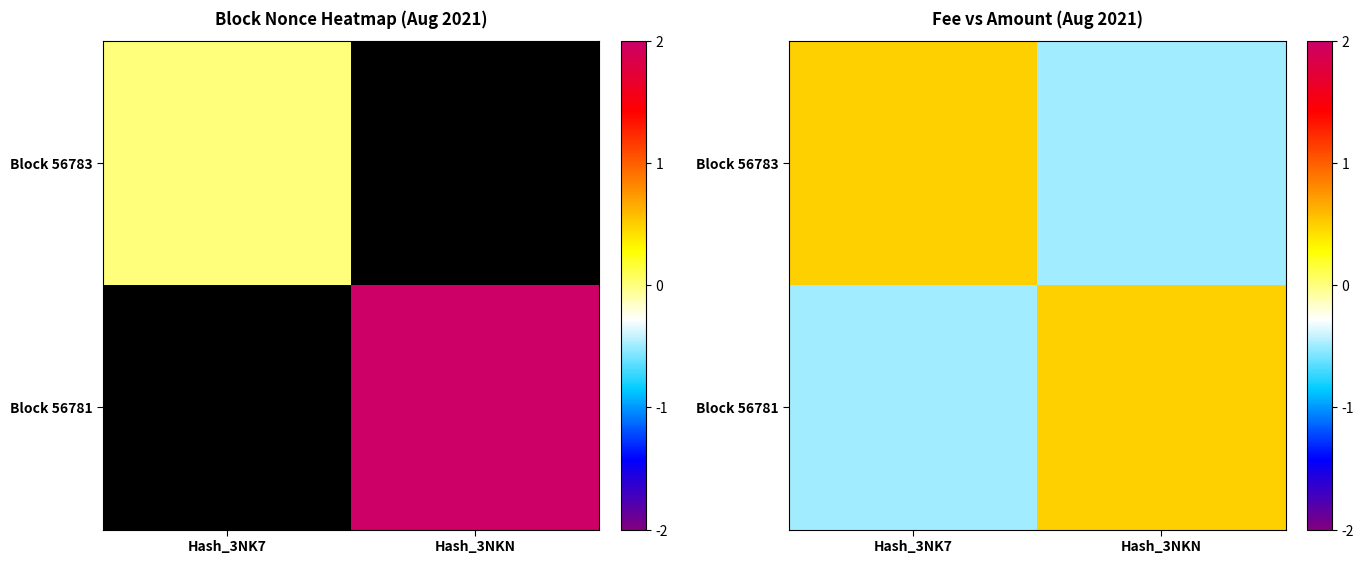

Is it true that Block 56781 equals -0.7 at Hash_3NK7?

False